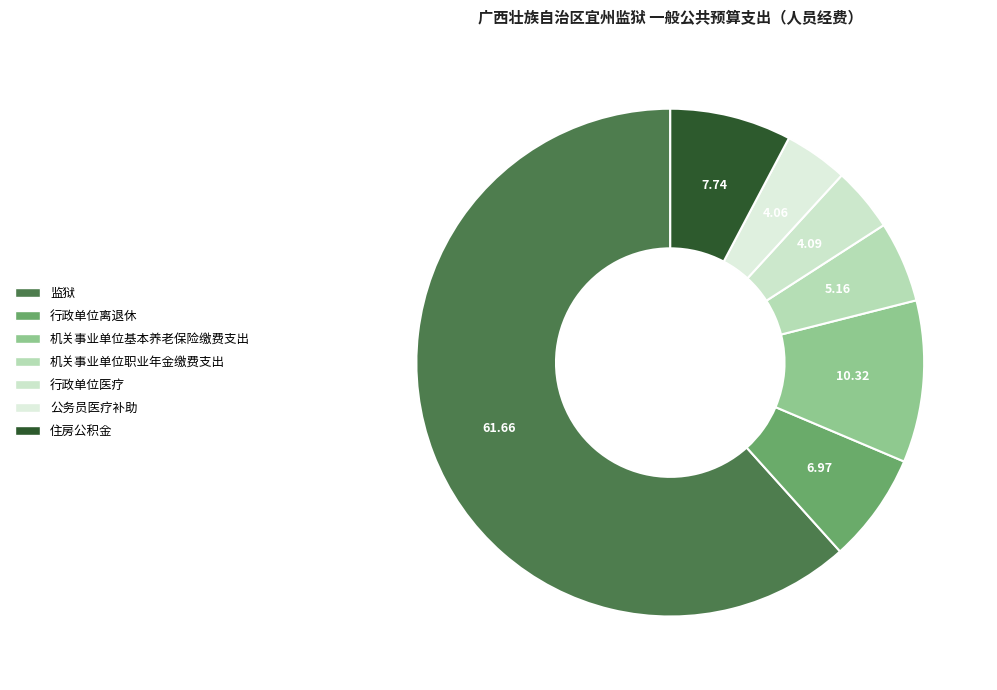

How many slices are in this pie chart?

7